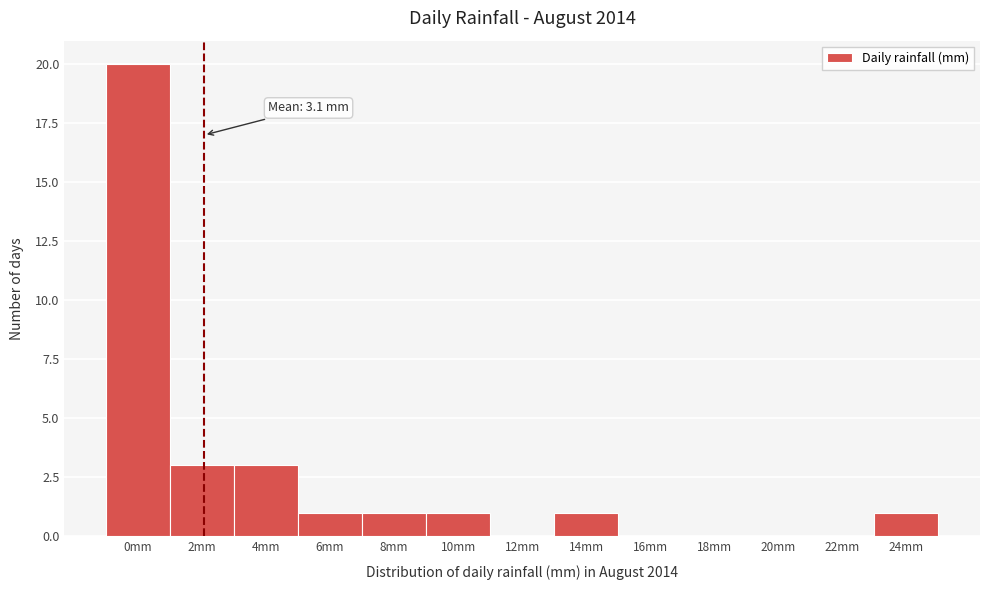

Reading left to right, extract all data points from this chart.

0mm=20	2mm=3	4mm=3	6mm=1	8mm=1	10mm=1	12mm=0	14mm=1	16mm=0	18mm=0	20mm=0	22mm=0	24mm=1